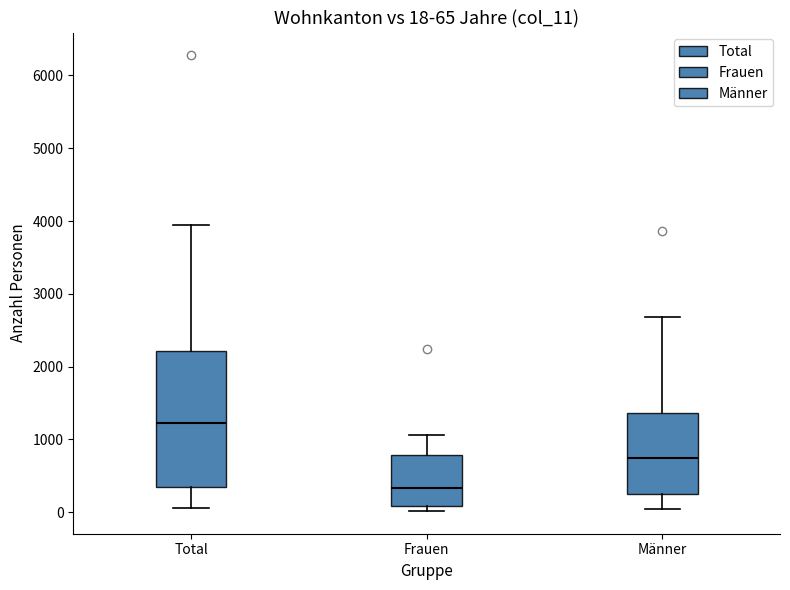

Which box has the highest median line?

Total